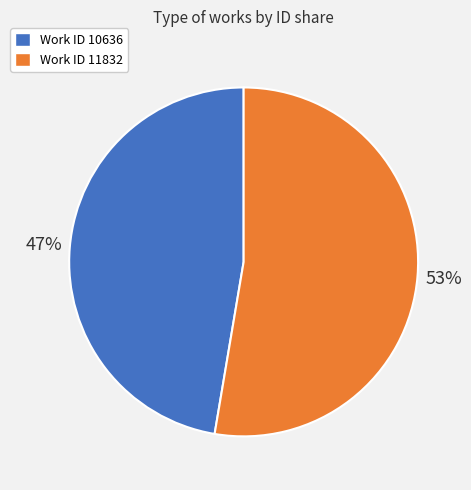

To the nearest percent, what percentage of the pie is Work ID 11832?

53%